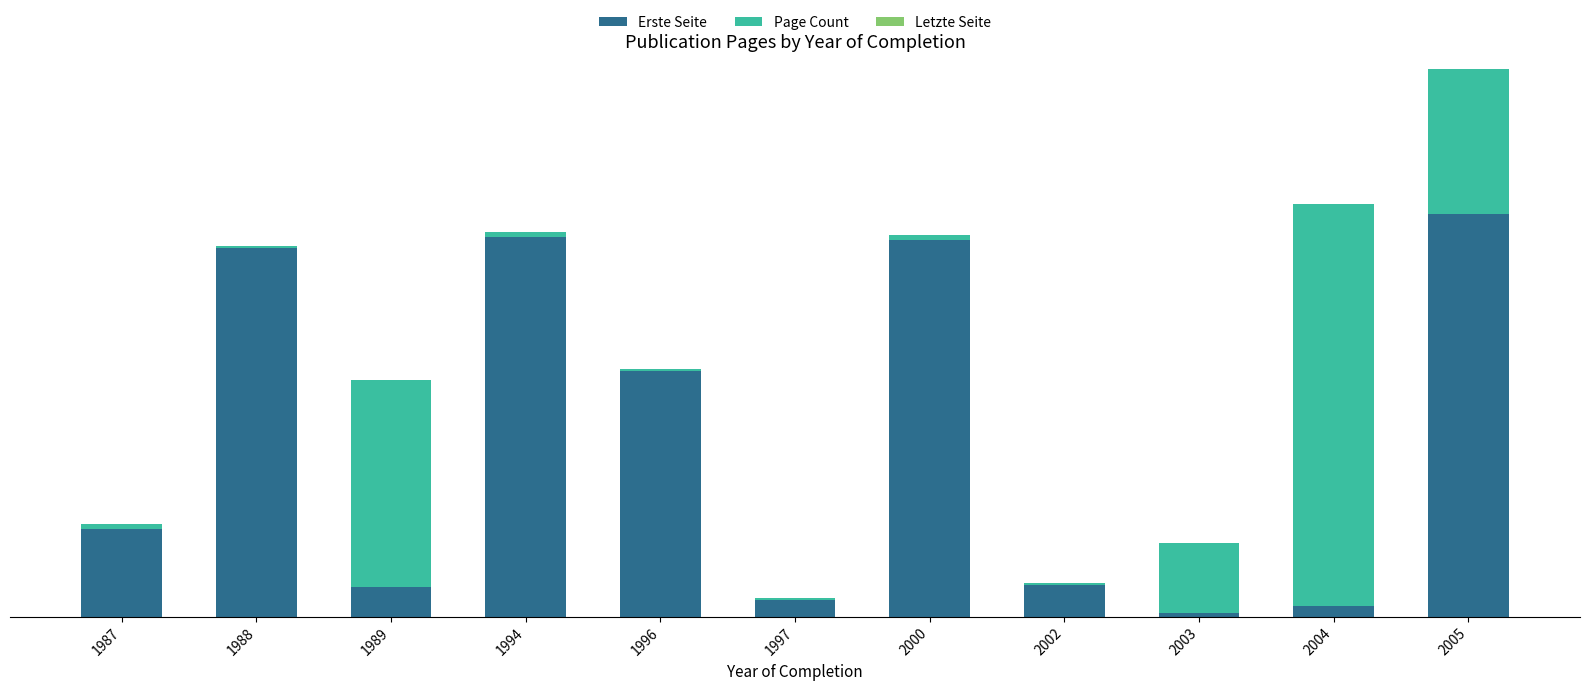

At 1997, list the series in order from smallest to largest.

Letzte Seite, Page Count, Erste Seite